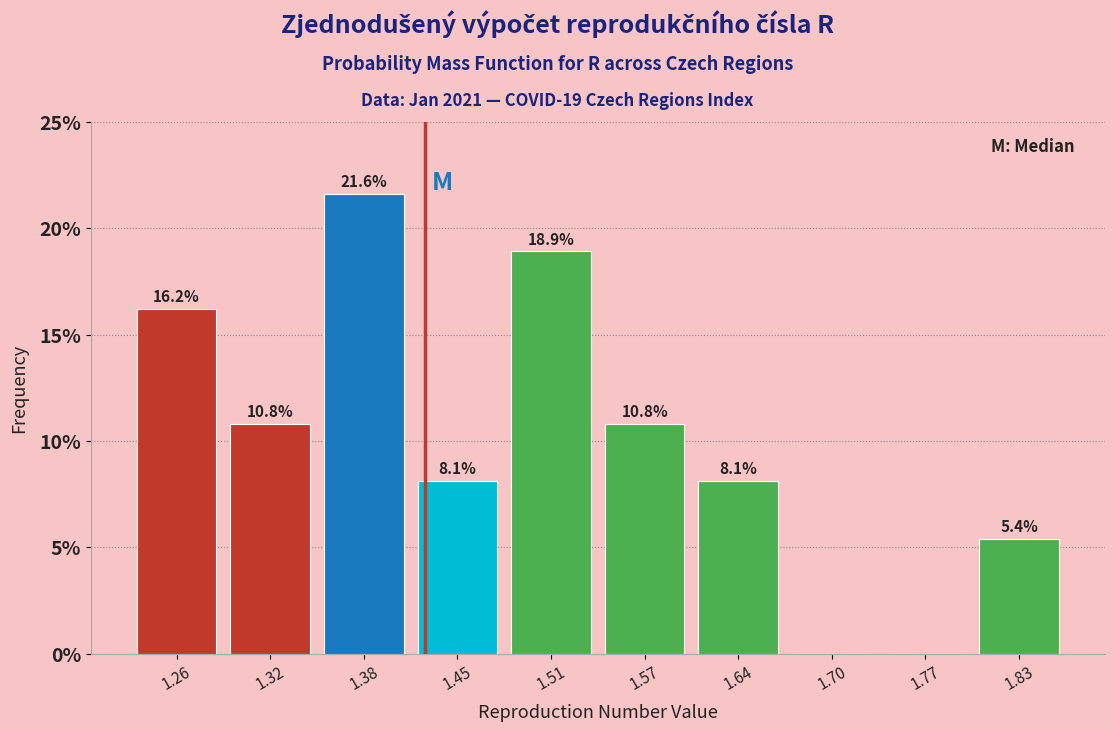

Over which range of the x-axis is the bar tallest?

1.35 to 1.42